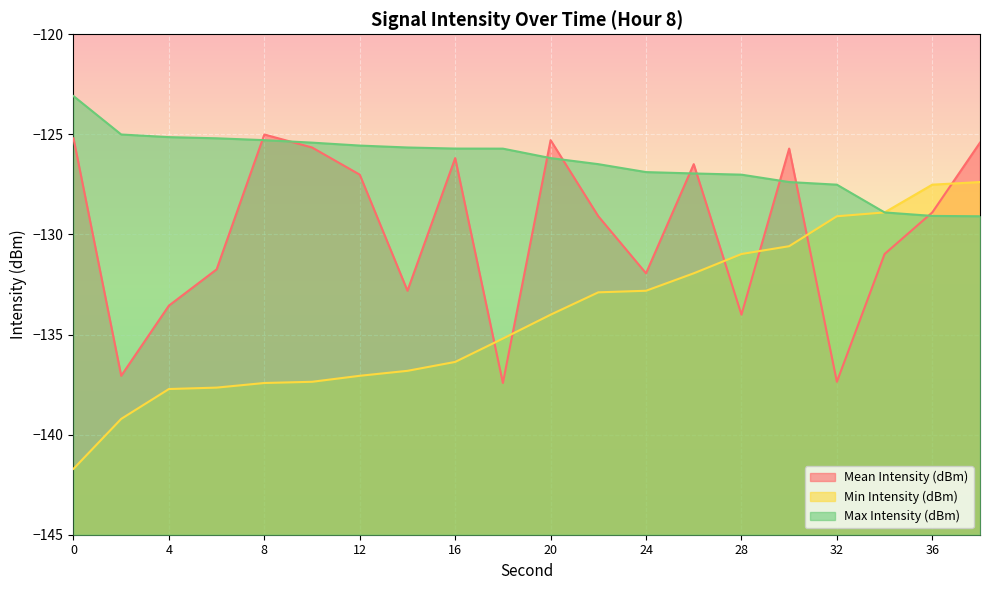

Where does the Min Intensity (dBm) series first go above -134?

22